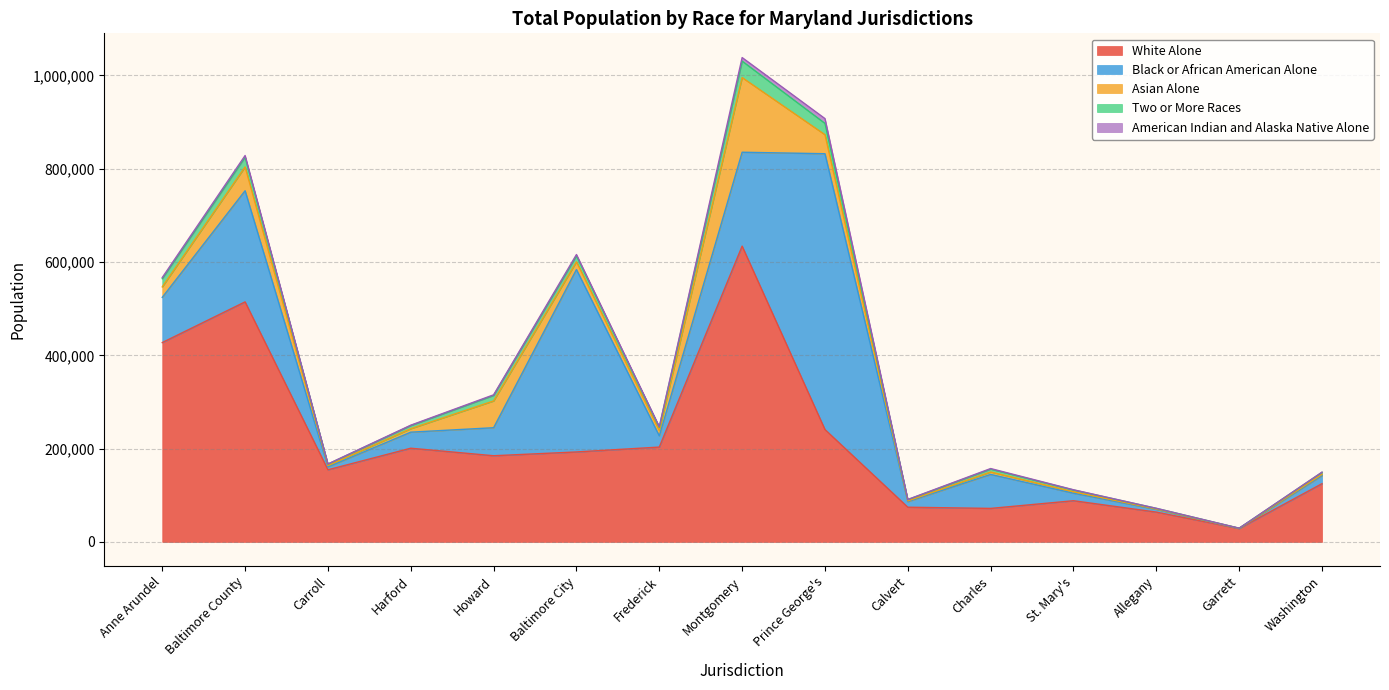

Where is Asian Alone nearest to the value 80094?

Howard